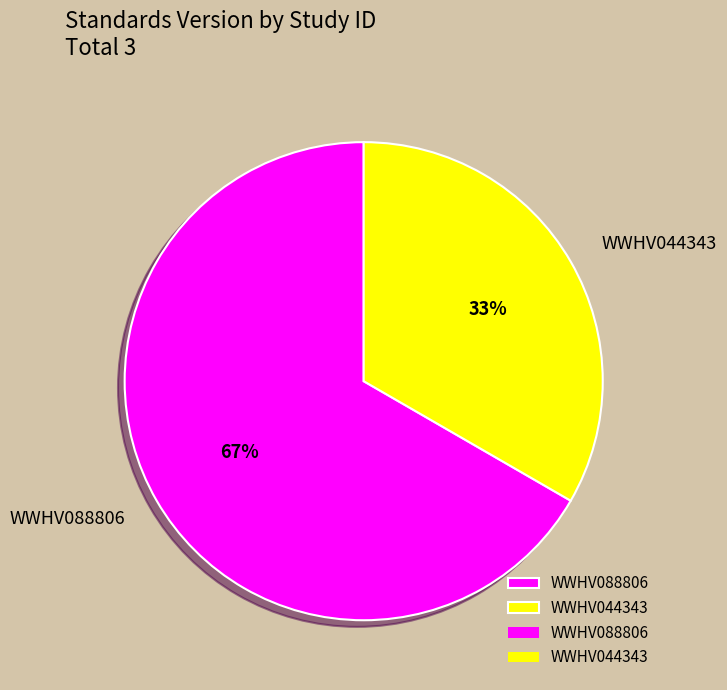

To the nearest percent, what percentage of the pie is WWHV044343?

33%